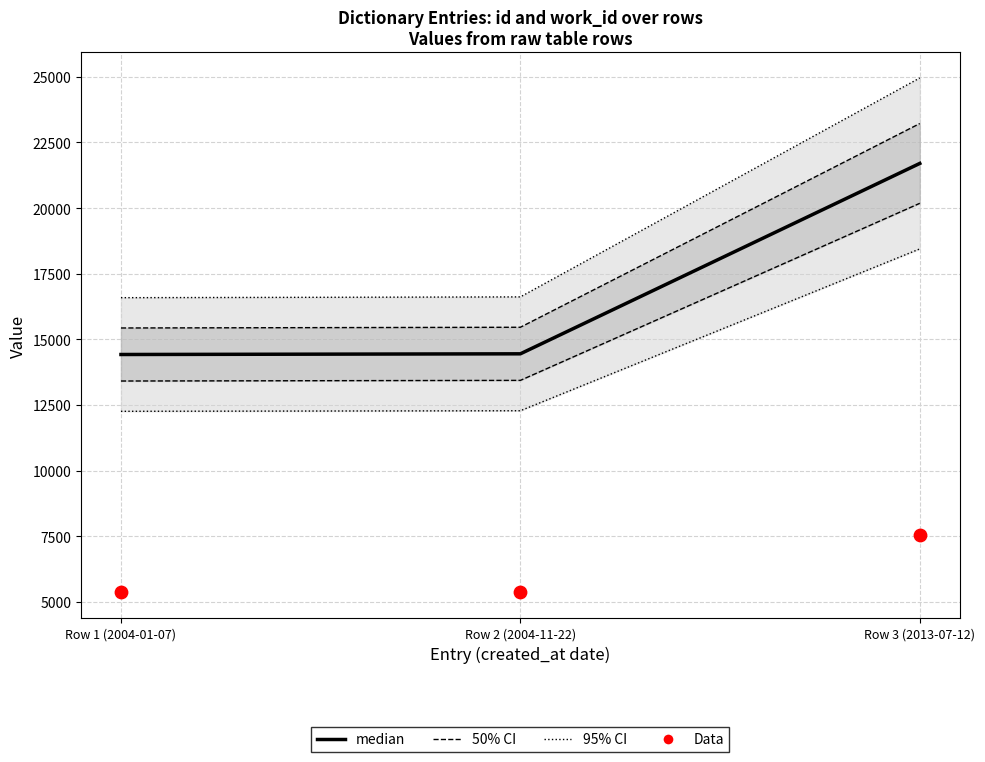

At which category is the sum across all series the highest?

Row 3 (2013-07-12)